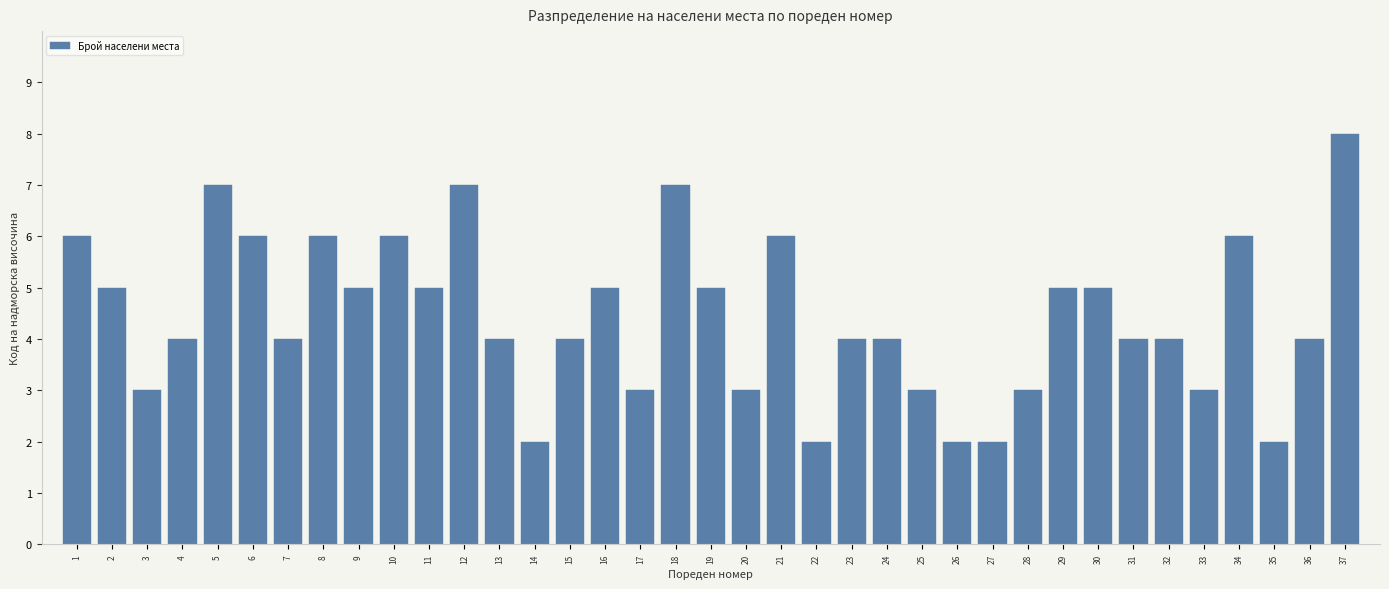

What is the value of the 31st bar from the left?

4